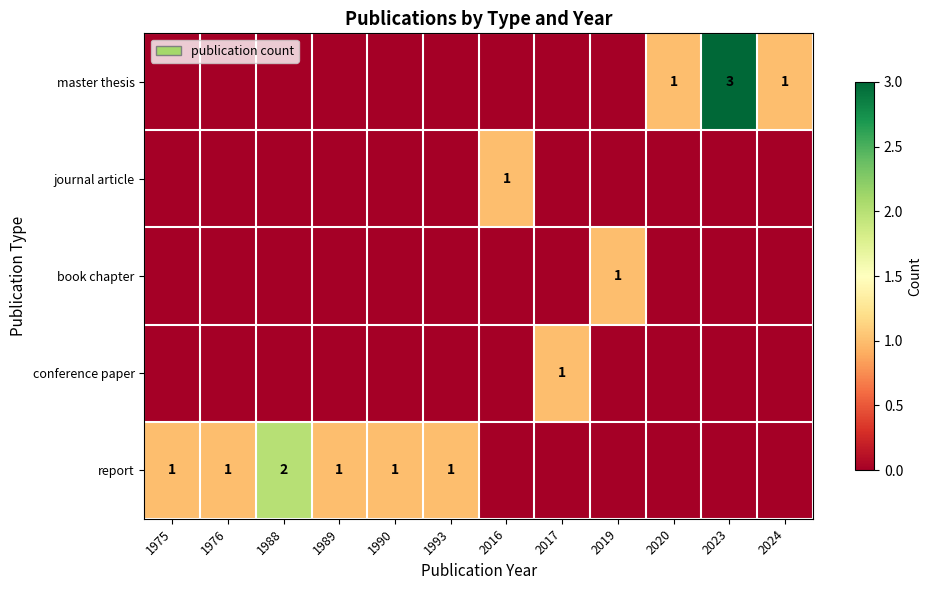

Count the number of categories in the chart.

12